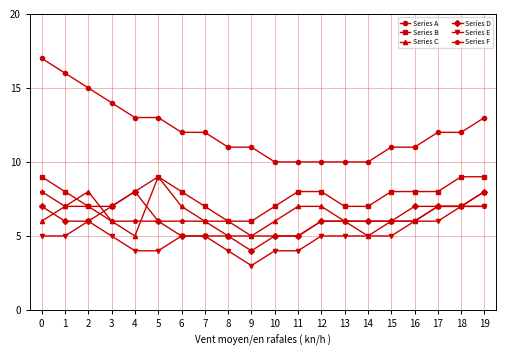

Between which two adjacent categories do Series D and Series C first intersect?

0 and 1